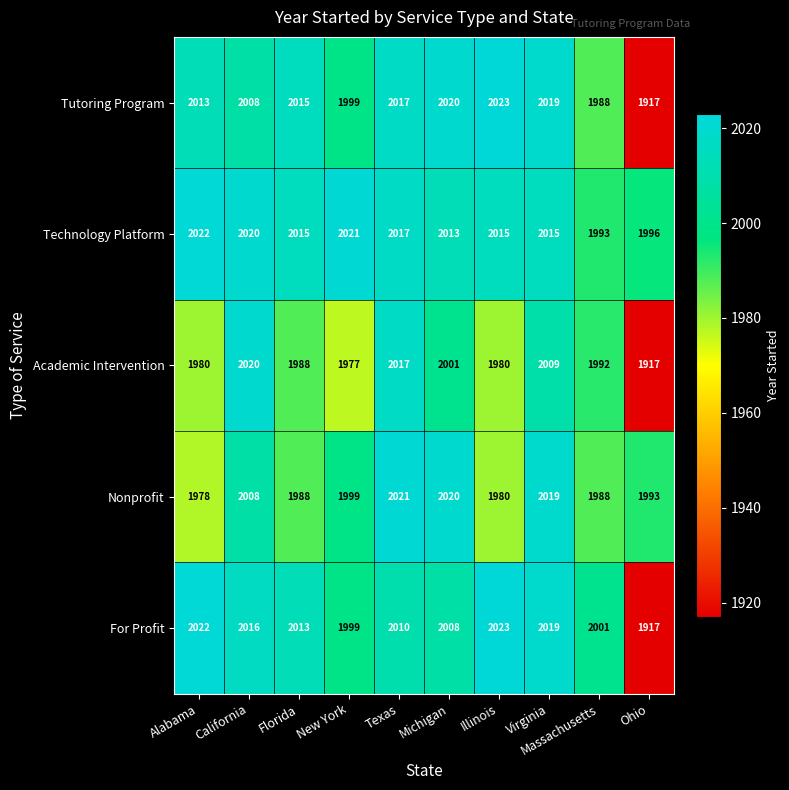

Which category has the lowest value across all series?

Ohio